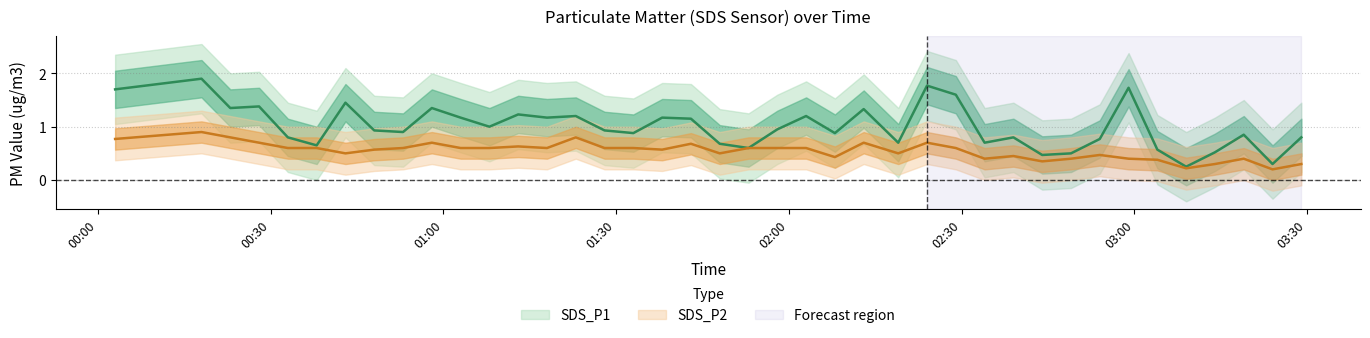

List the series in order of their peak value, highest first.

SDS_P1, SDS_P2